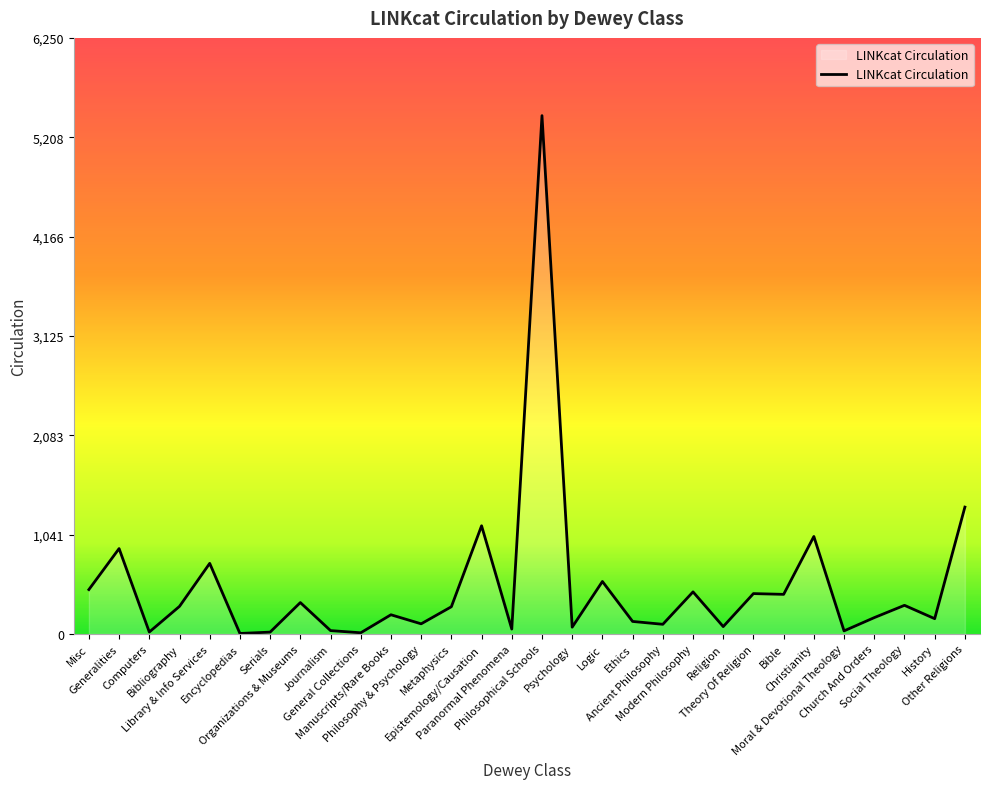

Where is the first local maximum?

Generalities